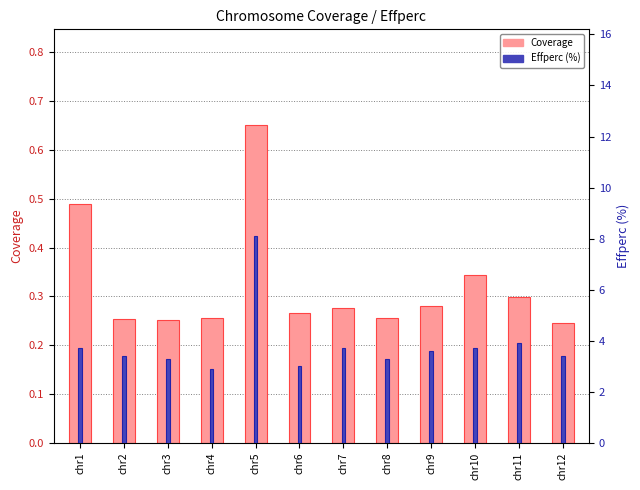

What is the average value of the Effperc (%) series?

3.8